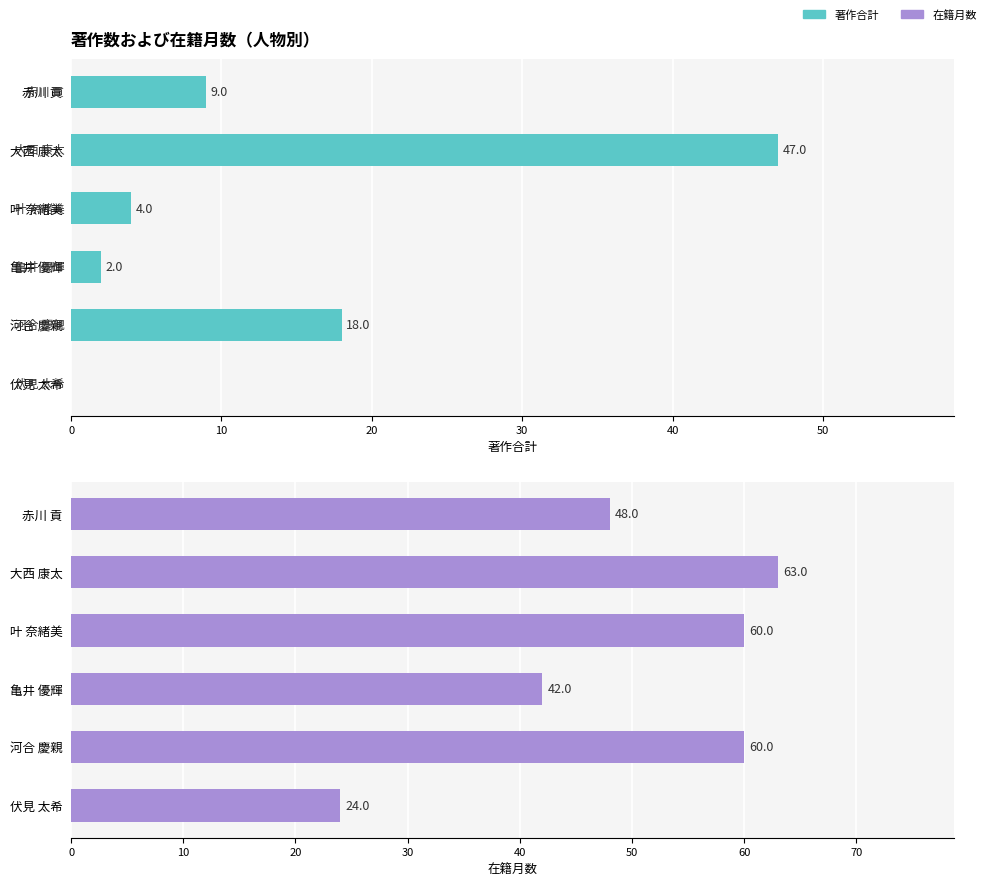

Reading right to left, list all the values displayed in this chart.

著作合計: 0	18	2	4	47	9
在籍月数: 24	60	42	60	63	48